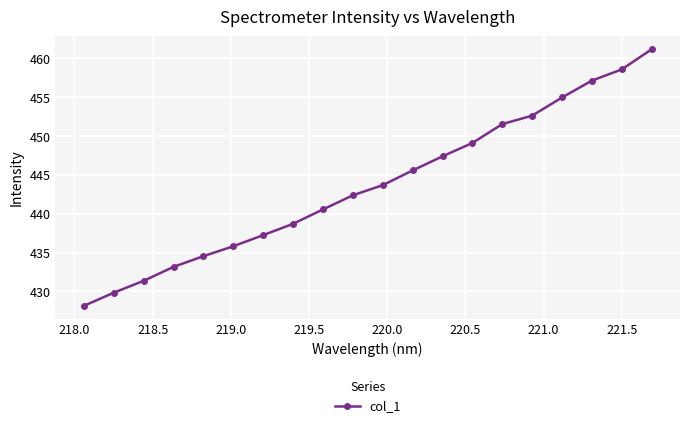

Reading left to right, what are all the values shown in this chart?

428.1	429.8	431.4	433.2	434.5	435.8	437.3	438.7	440.6	442.4	443.7	445.6	447.4	449.1	451.5	452.6	455.0	457.1	458.6	461.2